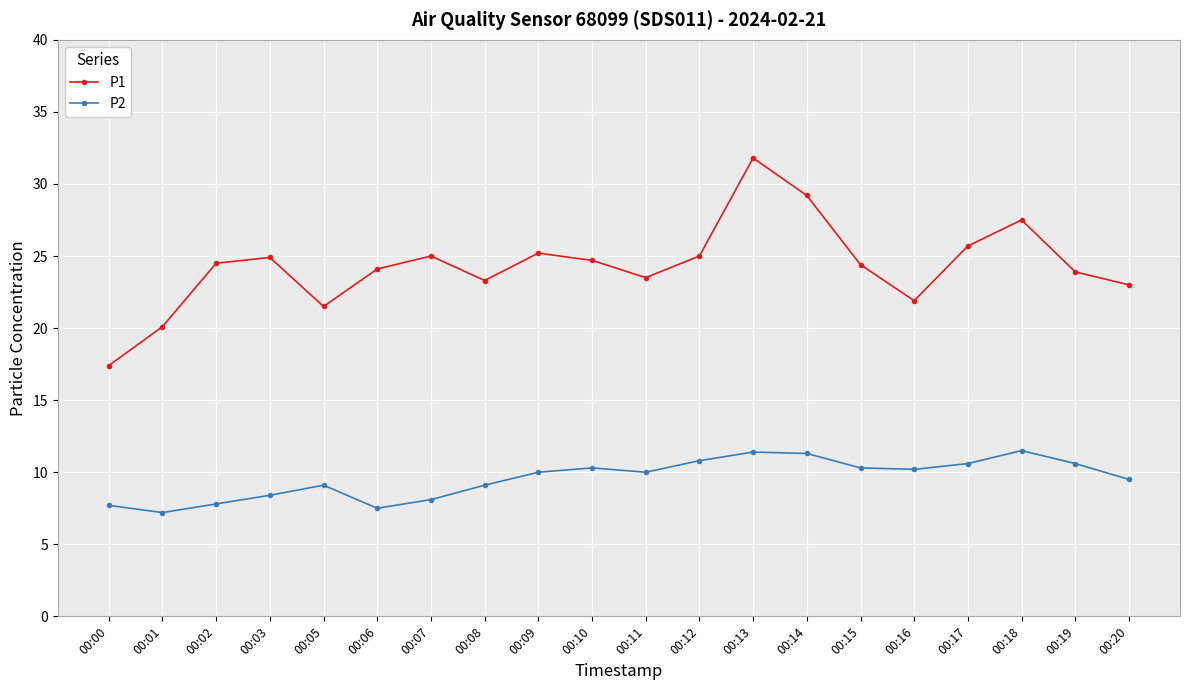

True or false: P1 and P2 intersect in this chart.

False